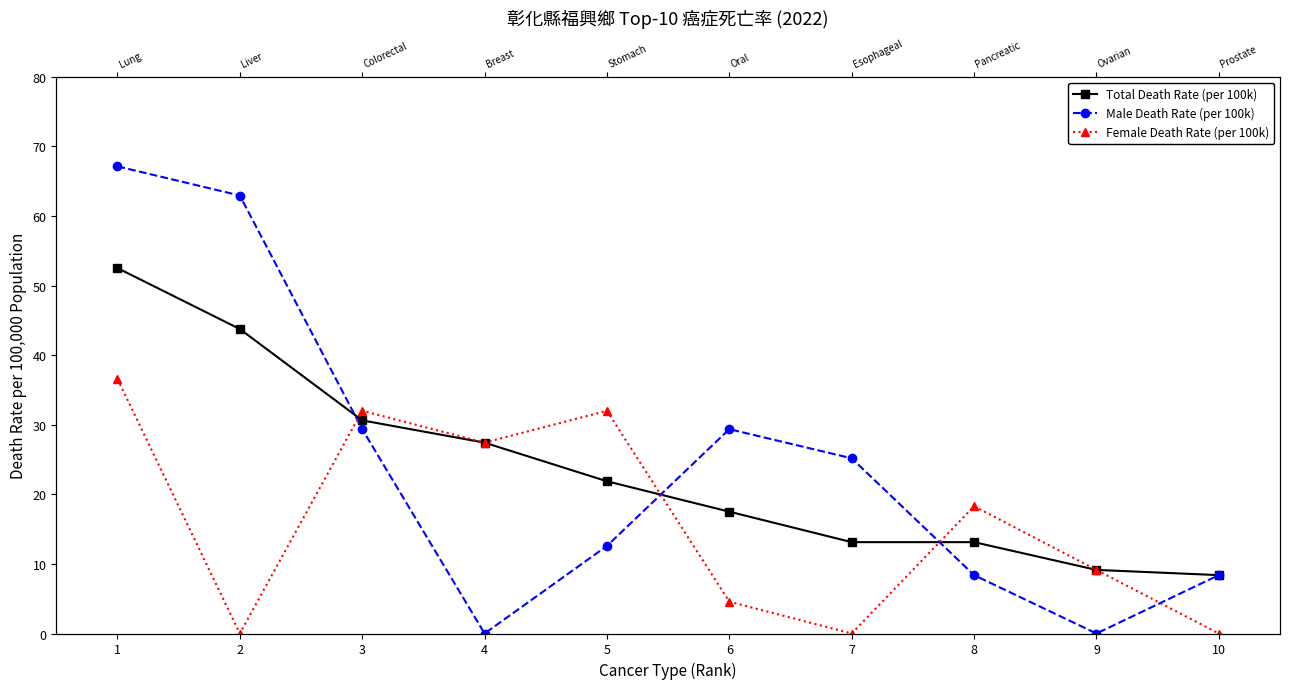

Does the chart display data point markers on the line(s)?

Yes